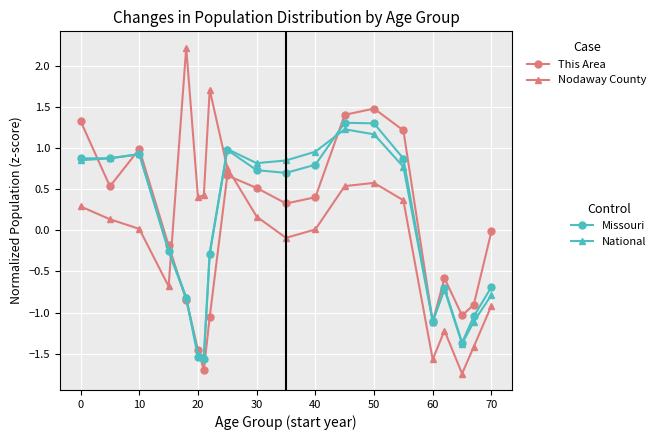

What is the maximum value shown in the chart?

2.2